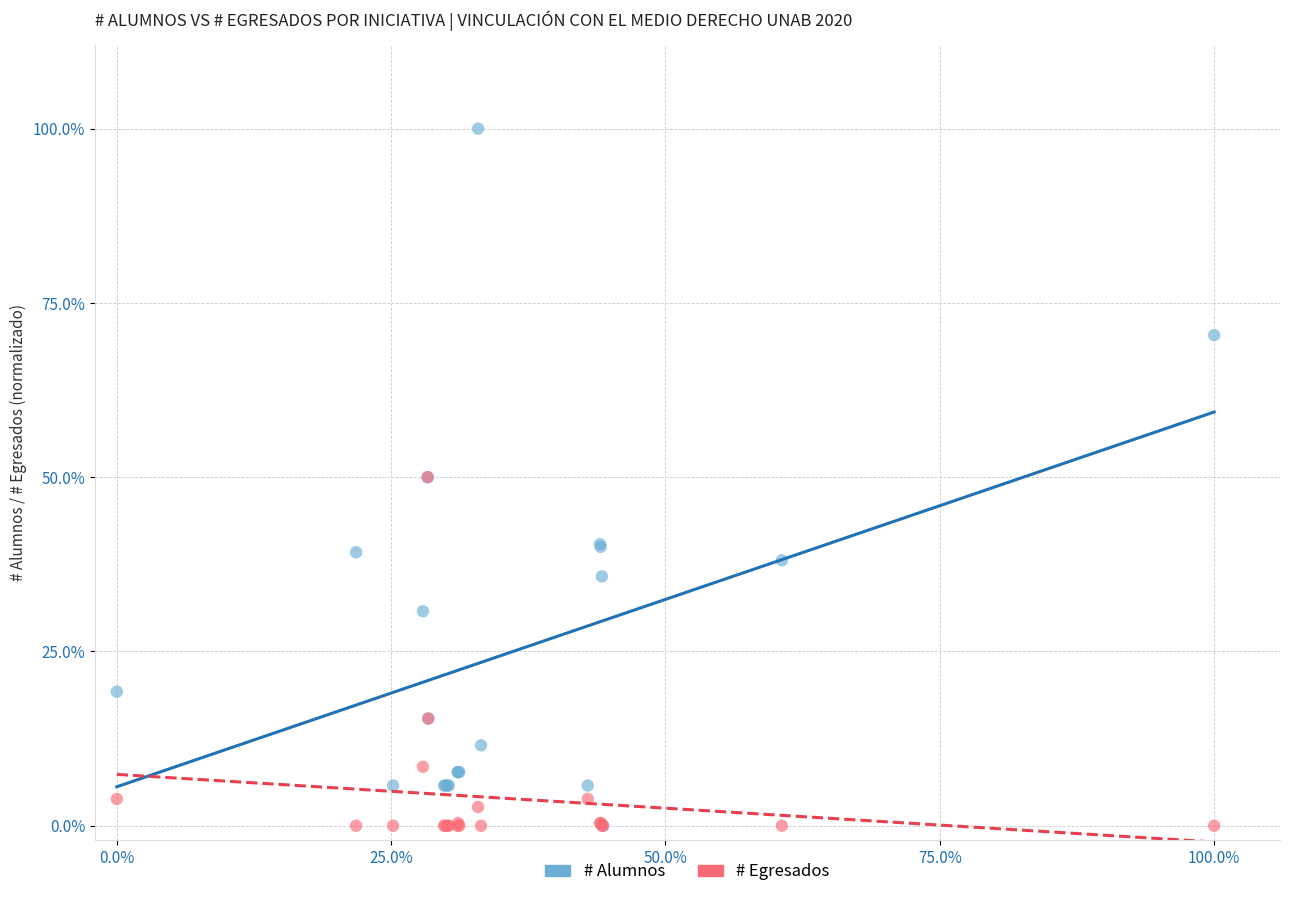

What are all the series names shown in the legend?

# Alumnos, # Egresados